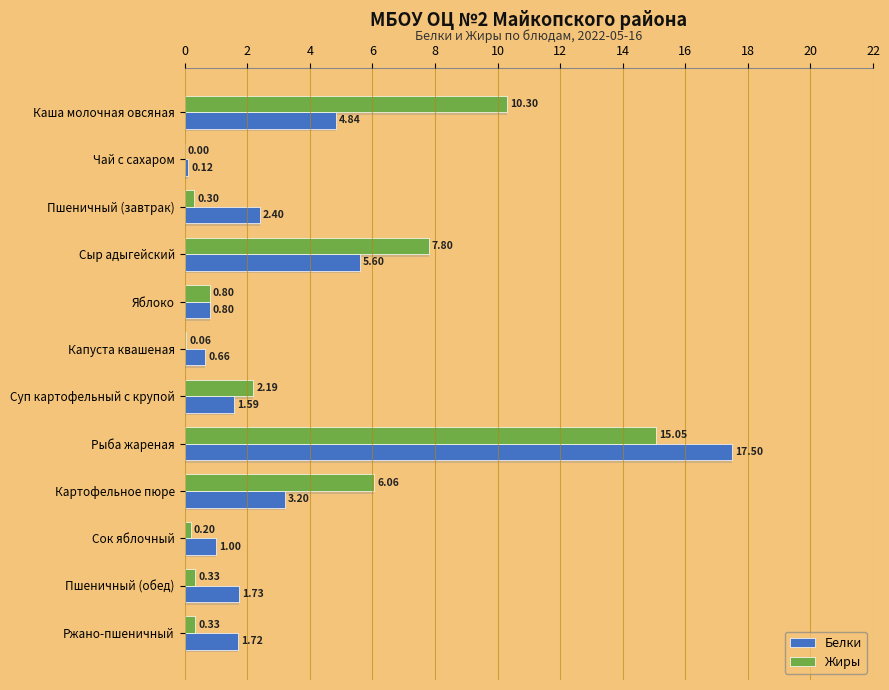

How many data points does each series have?

12